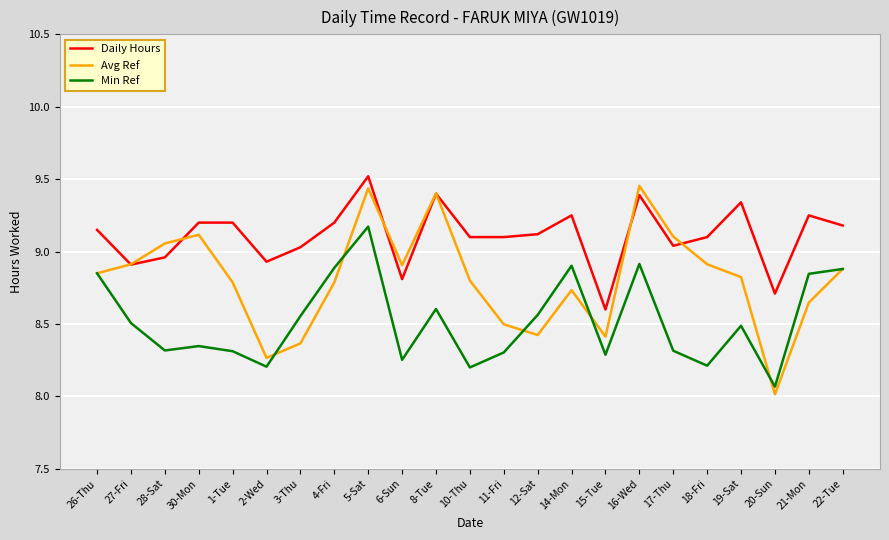

True or false: Daily Hours has a value of 14.6 at 20-Sun.

False